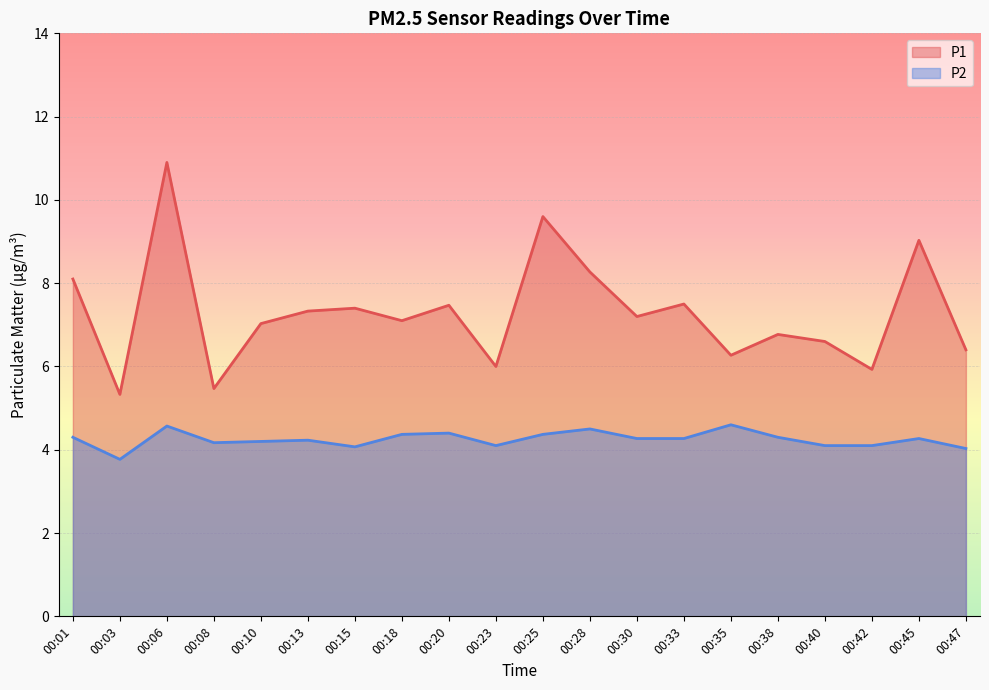

What is the sum of the P1 values at 00:30 and 00:13?

14.5